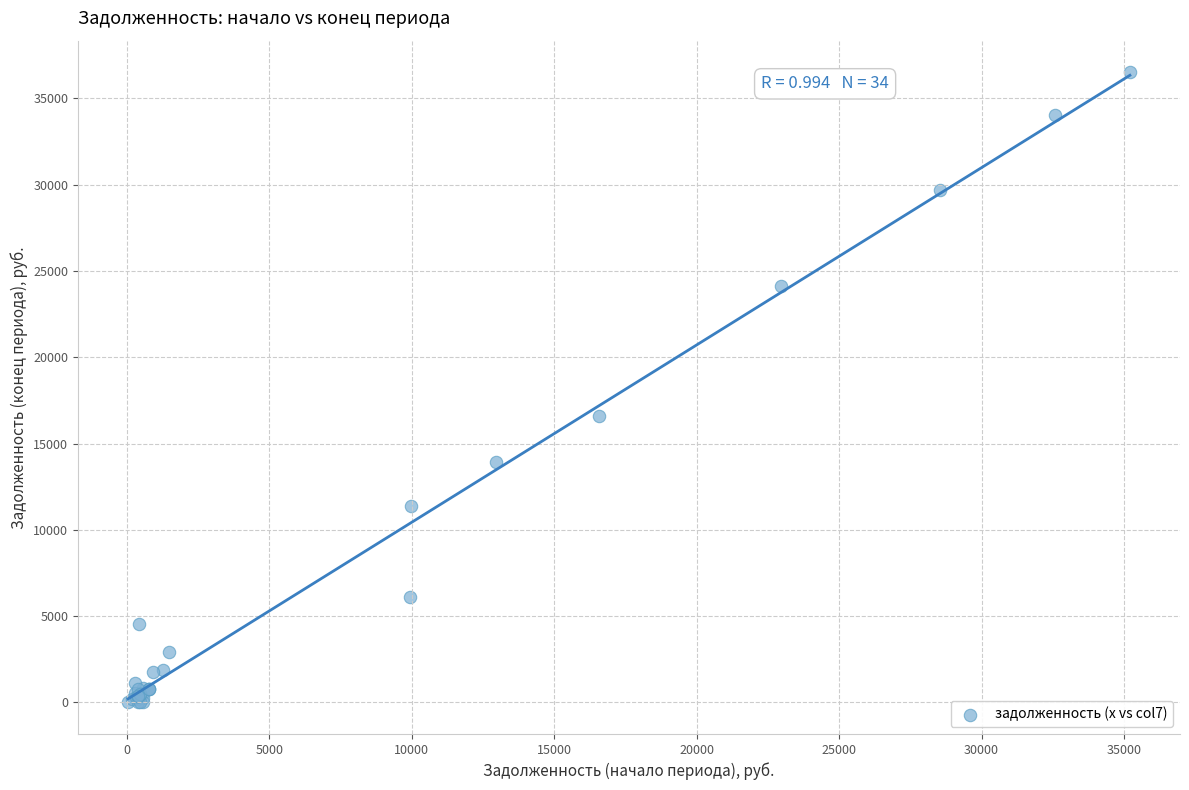

What Y value in the scatter plot is closest to 18259?

16573.2